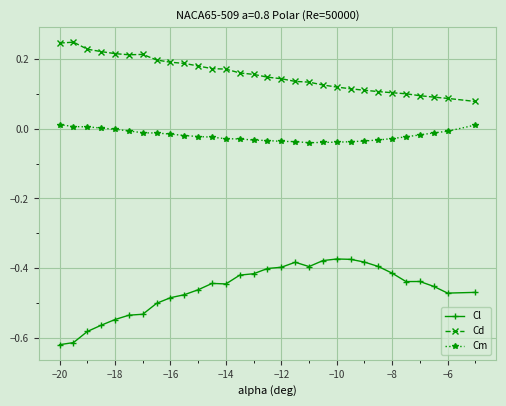

Which series has the largest range (max minus min)?

Cl